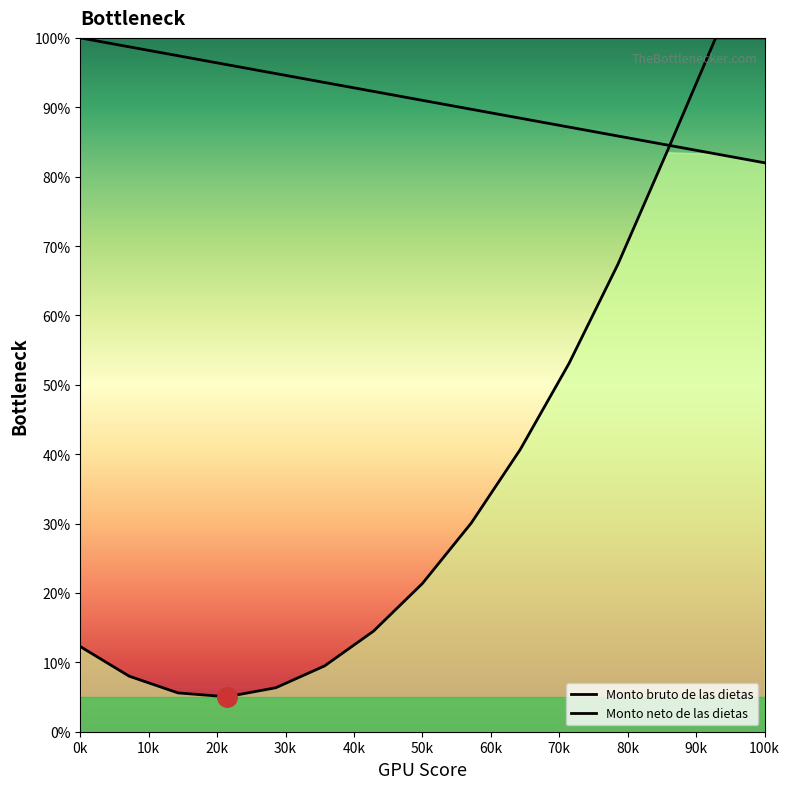

List the series in order of their peak value, lowest first.

Monto bruto de las dietas, Monto neto de las dietas